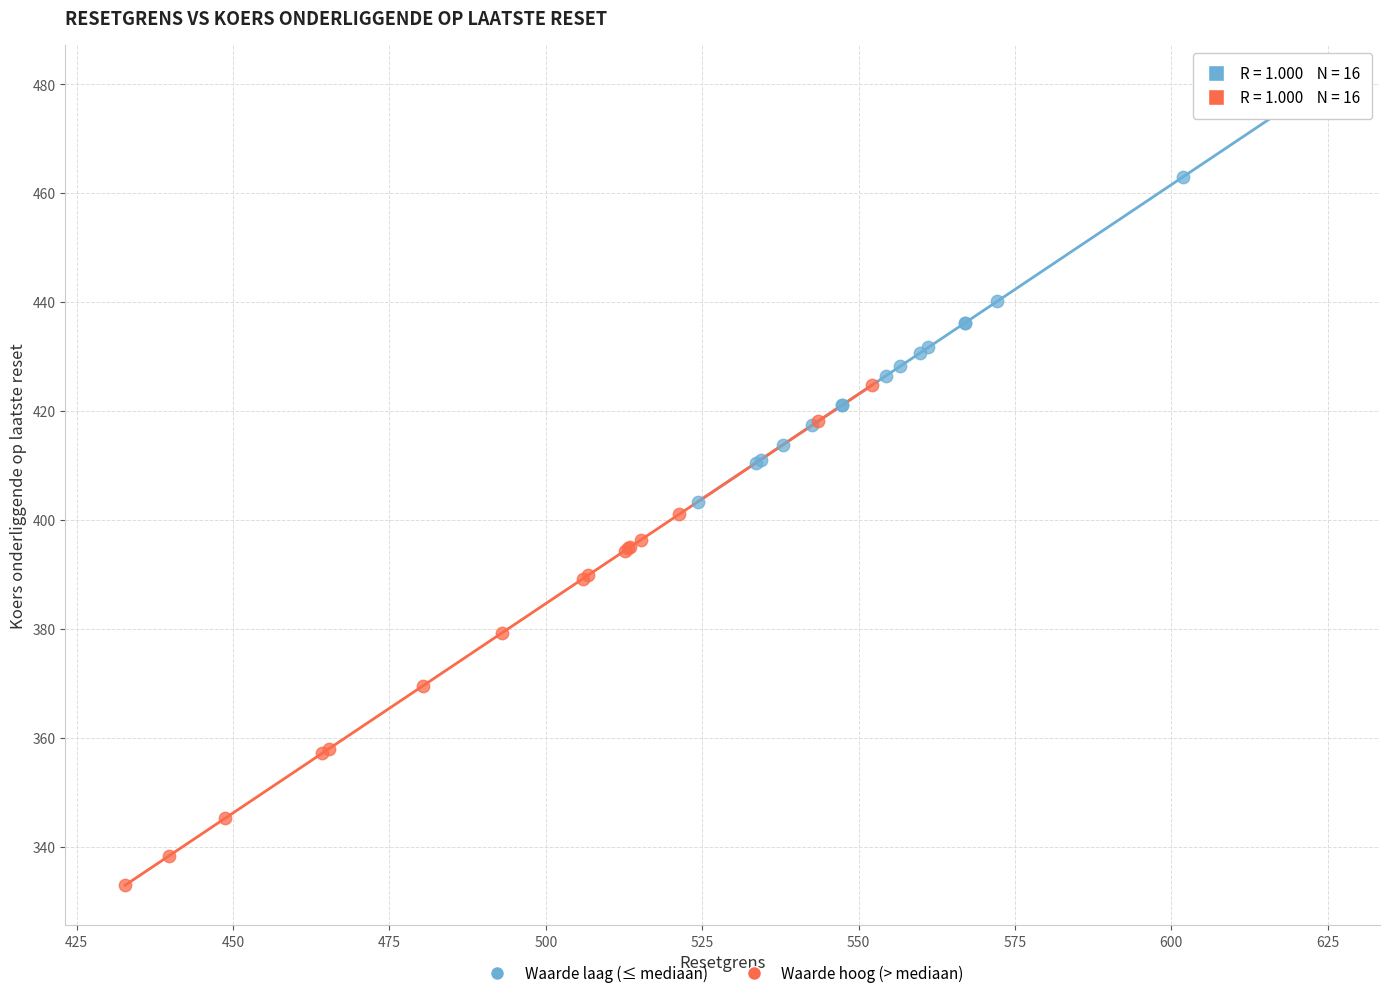

Which series contains the lowest Y value?

Waarde hoog (> mediaan)